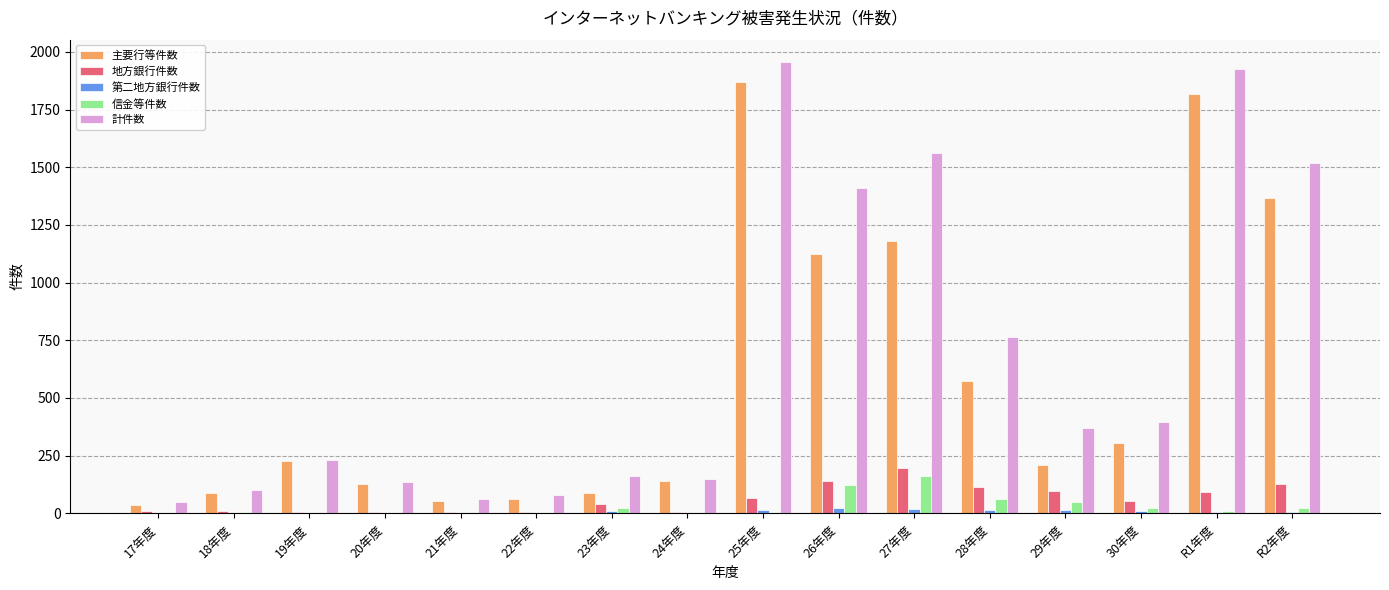

Which series changed the most between 22年度 and R1年度?

計件数